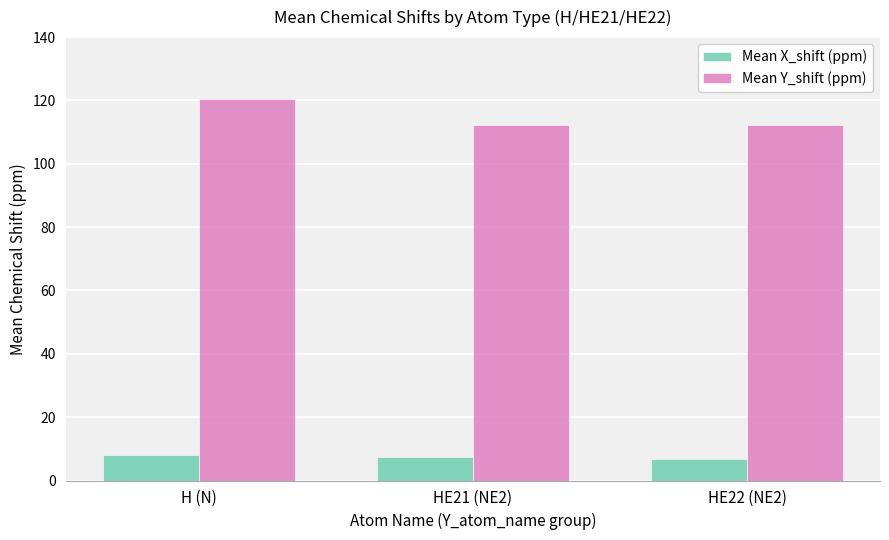

How many data points in Mean X_shift (ppm) are above 7?

2